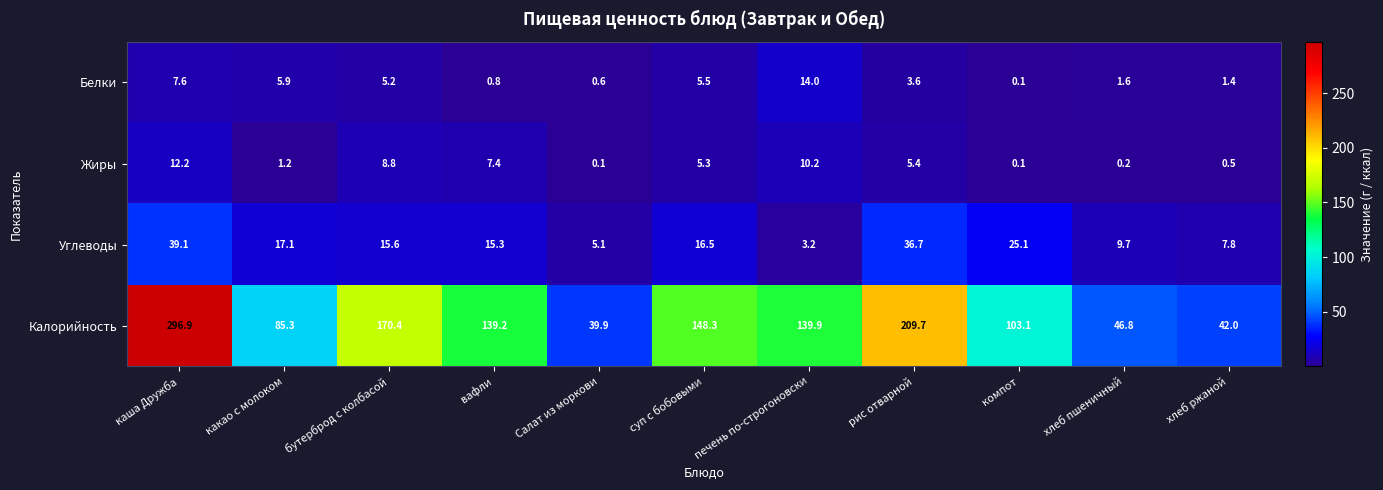

Between вафли and Салат из моркови, which series saw the biggest shift?

Калорийность